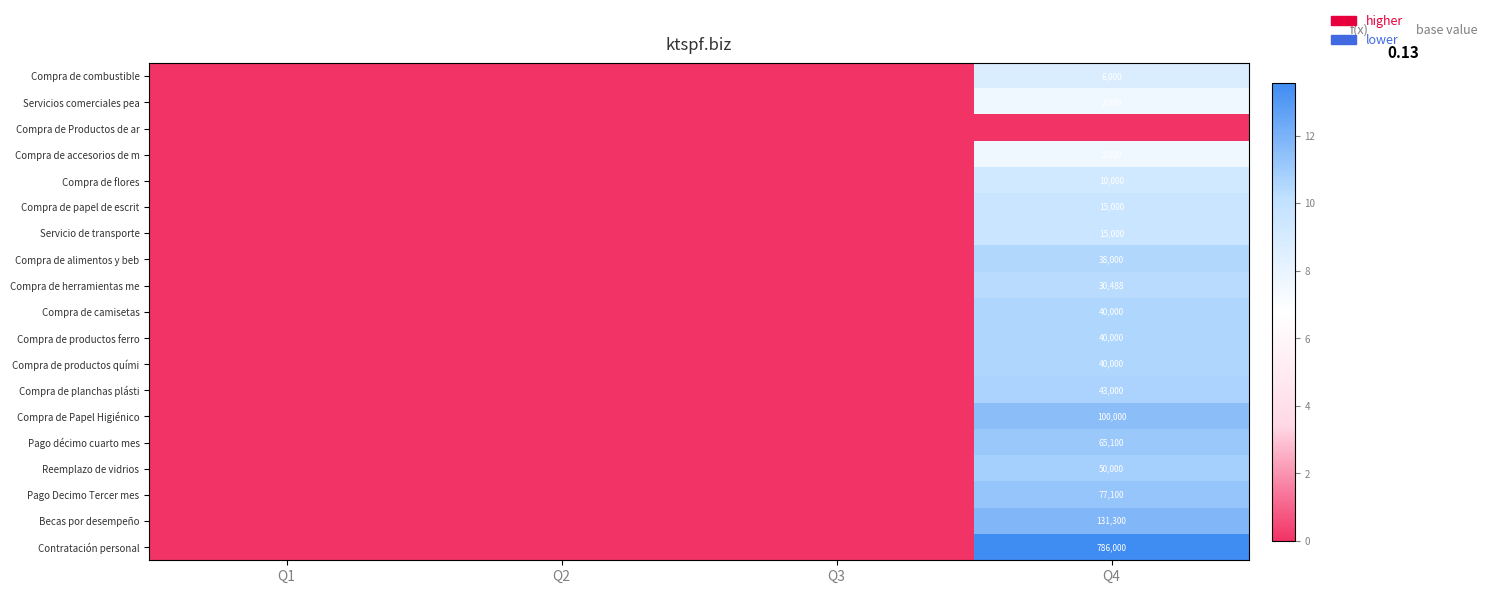

The Compra de papel de escrit series shows 15000 at Q4. True or false?

True